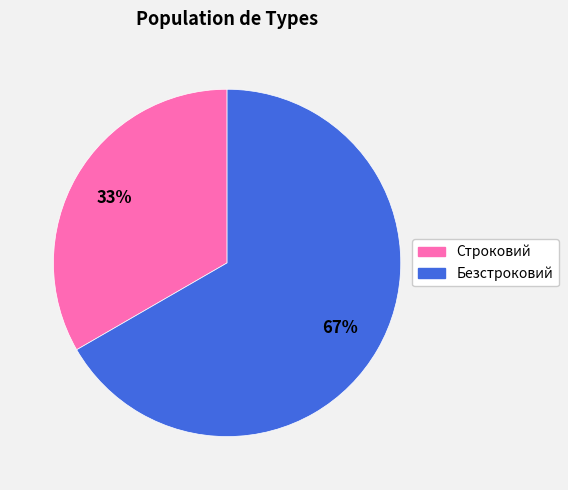

Approximately how many times larger is the value at Безстроковий compared to Строковий?

2.0